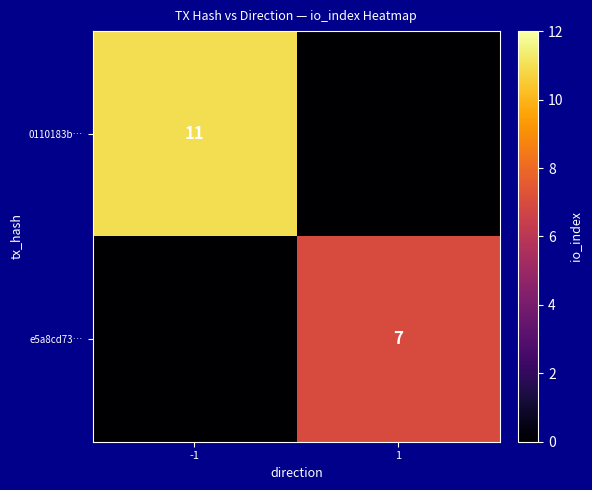

The e5a8cd73… series shows 7 at 1. True or false?

True